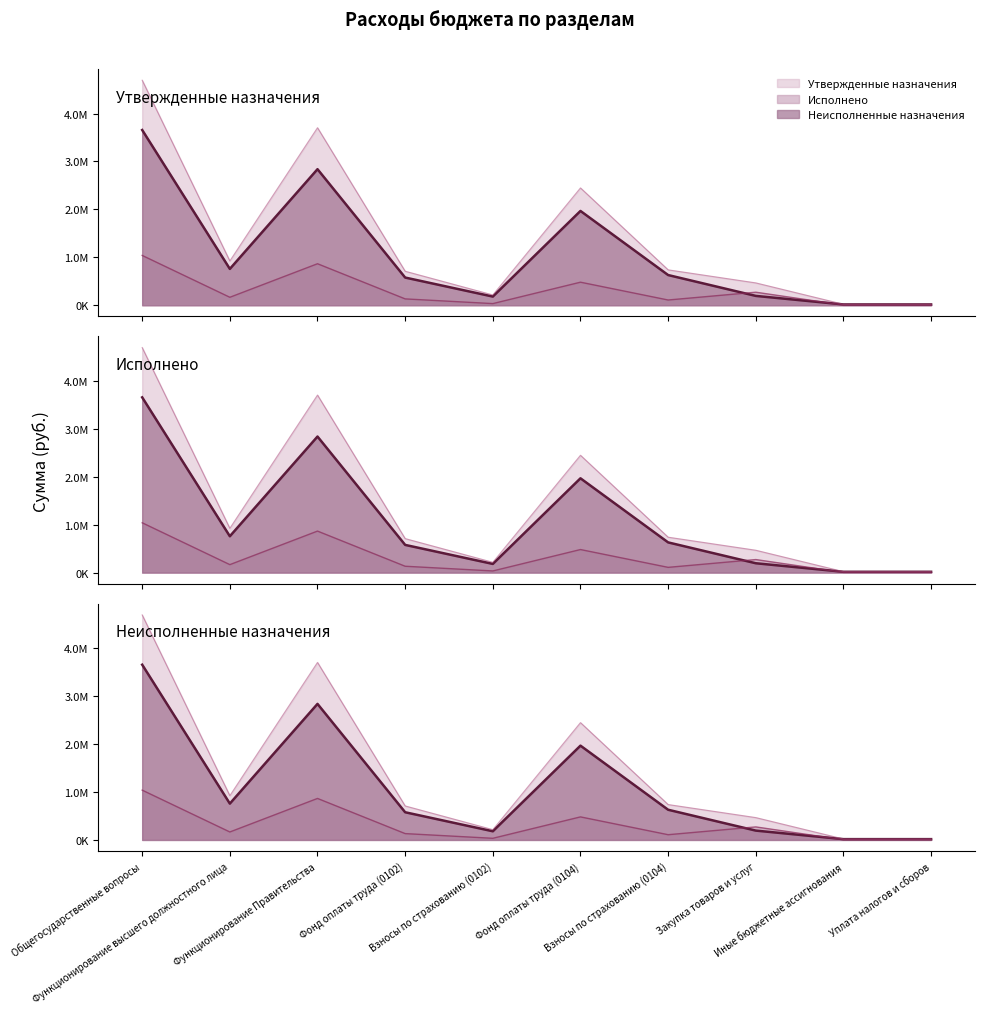

Reading left to right, transcribe all the data shown in this chart.

Неисполненные назначения (линия): 3657316.0	757799.7	2839184.4	577318.9	180480.8	1967530.4	629577.5	194377.4	16199.1	16199.1
Исполнено (линия): 1039063.9	165800.3	865895.7	131981.1	33819.2	480669.6	108822.5	271622.6	3280.9	3280.9
Утвержденные назначения (линия): 4696380.0	923600.0	3705080.0	709300.0	214300.0	2448200.0	738400.0	466000.0	19480.0	19480.0